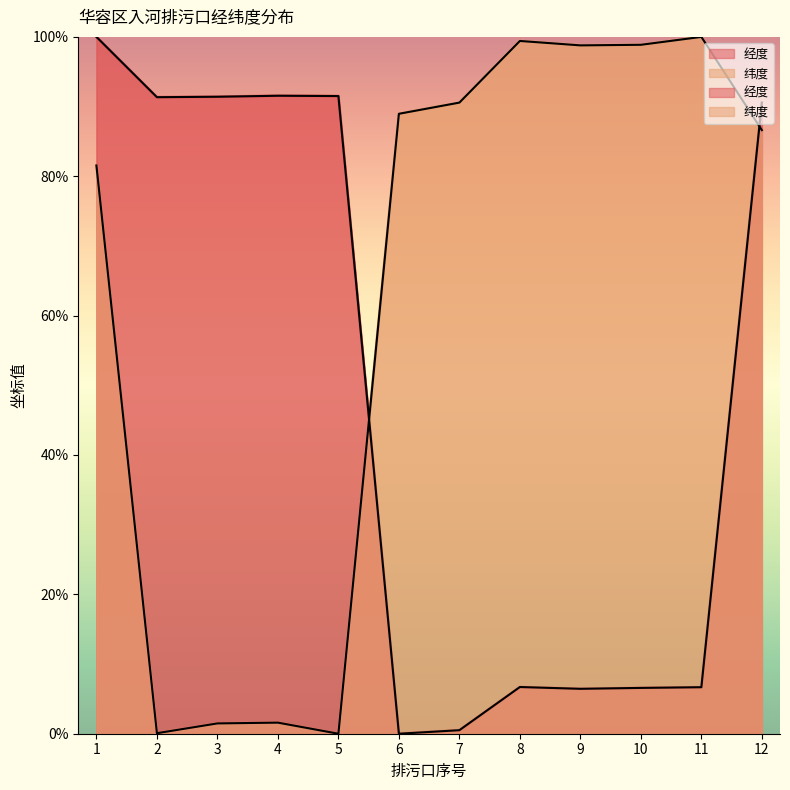

Does the chart have visible grid lines?

No